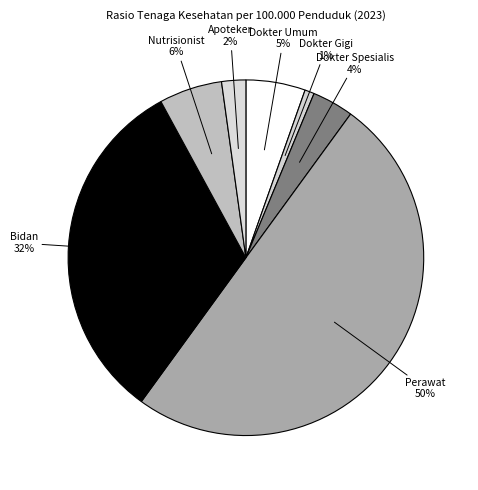

How many slices are in this pie chart?

7